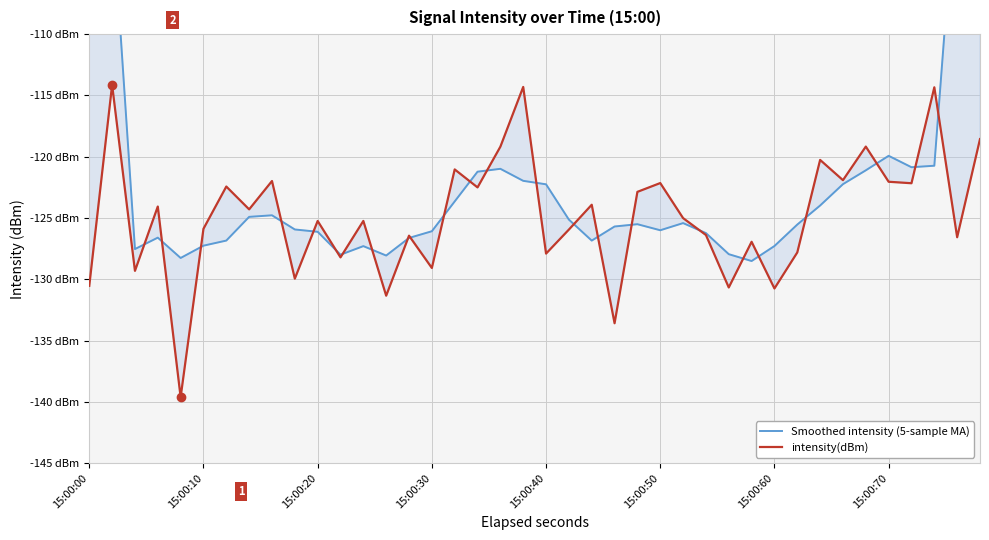

What is the value of the Smoothed intensity (5-sample MA) point at the 35th from the left?

-121.1